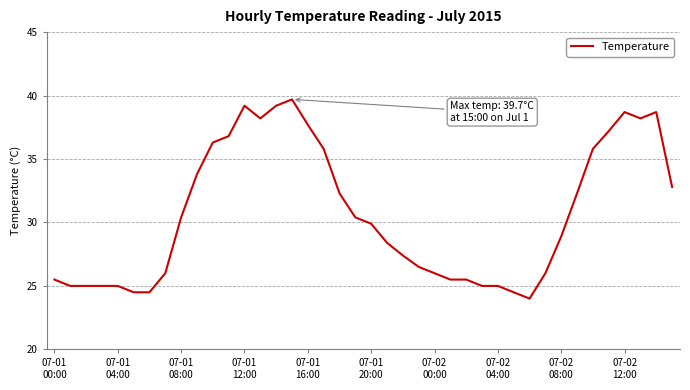

Is this an area chart (filled region under the line)?

No